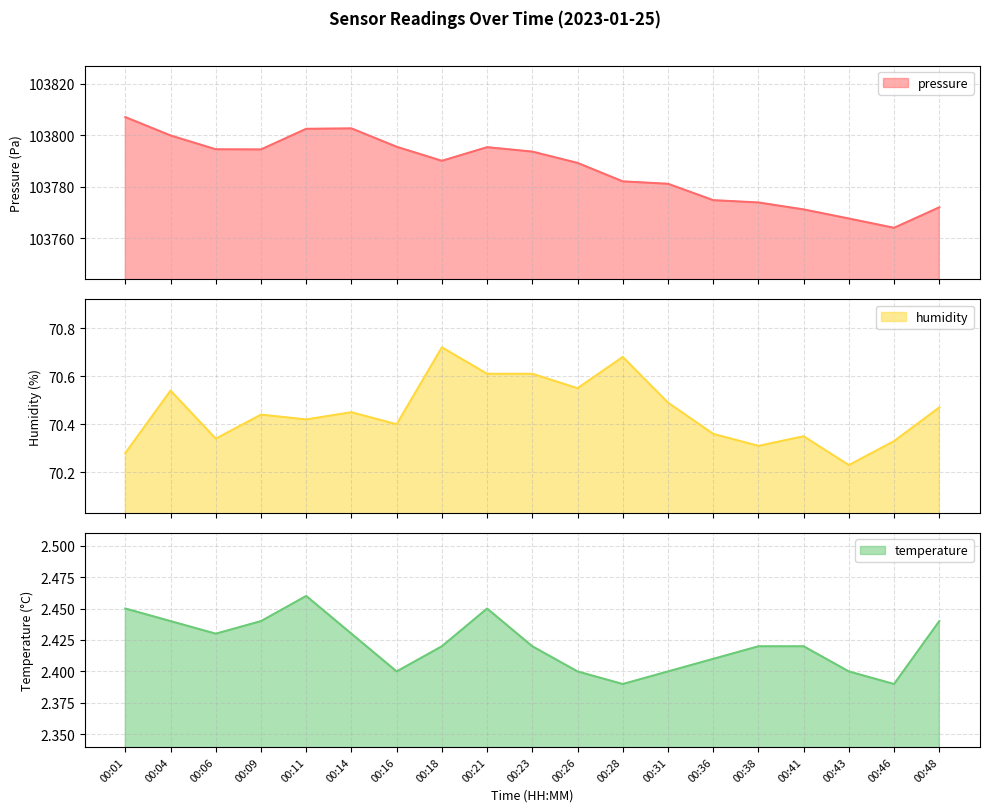

Reading right to left, transcribe all the data shown in this chart.

pressure: 103772.0	103764.1	103767.7	103771.2	103773.9	103774.8	103781.2	103782.1	103789.2	103793.6	103795.3	103790.1	103795.5	103802.6	103802.5	103794.5	103794.5	103799.9	103807.0
humidity: 70.5	70.3	70.2	70.3	70.3	70.4	70.5	70.7	70.5	70.6	70.6	70.7	70.4	70.5	70.4	70.4	70.3	70.5	70.3
temperature: 2.4	2.4	2.4	2.4	2.4	2.4	2.4	2.4	2.4	2.4	2.5	2.4	2.4	2.4	2.5	2.4	2.4	2.4	2.5